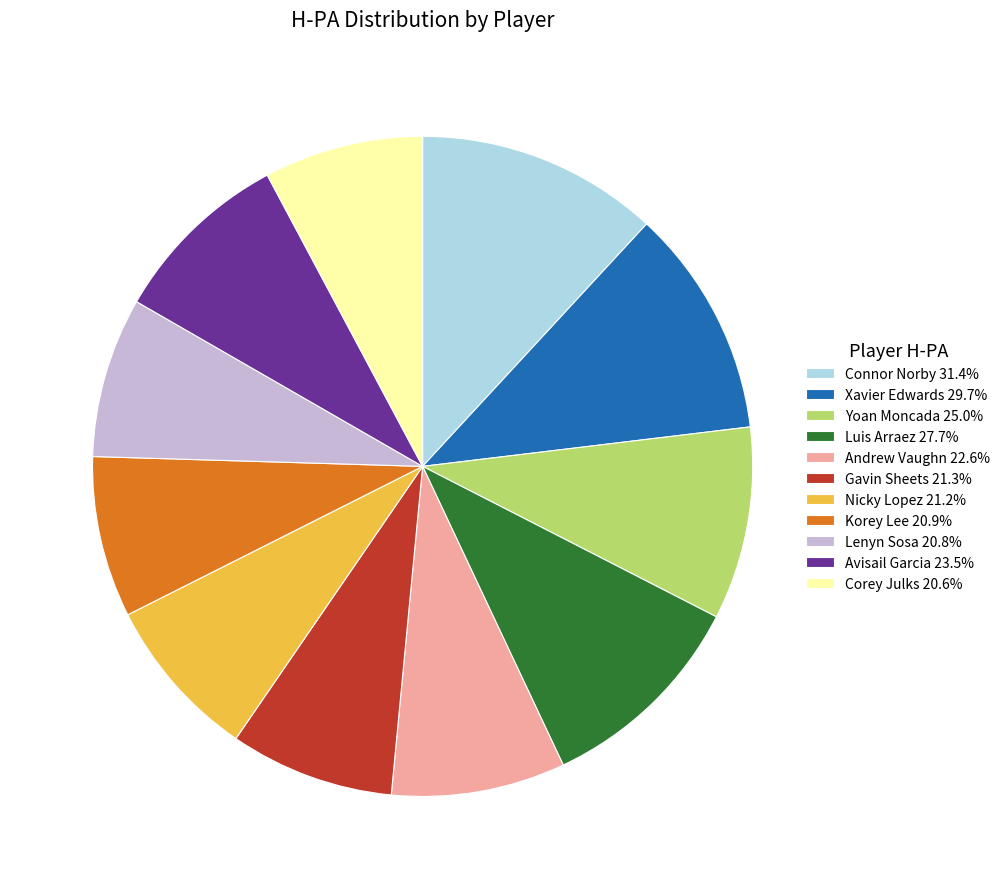

Is there a majority slice in this chart?

No